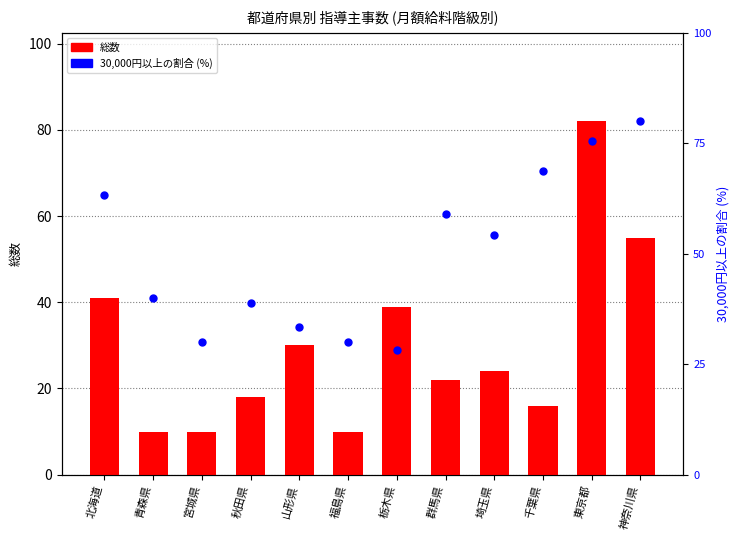

Which series has the largest total across all categories?

30,000円以上の割合 (%)